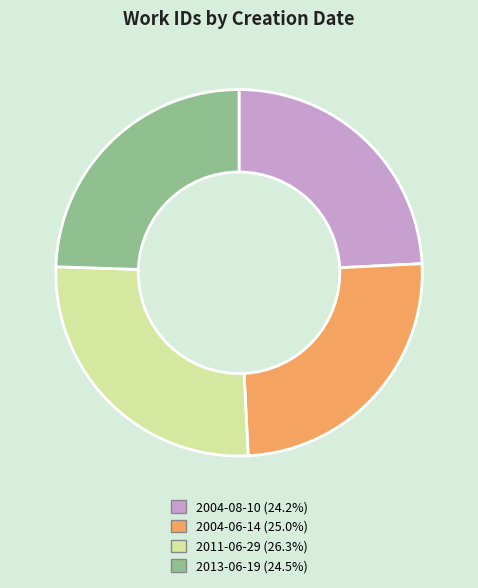

Do 2011-06-29 and 2004-06-14 together represent more than half of the pie?

Yes